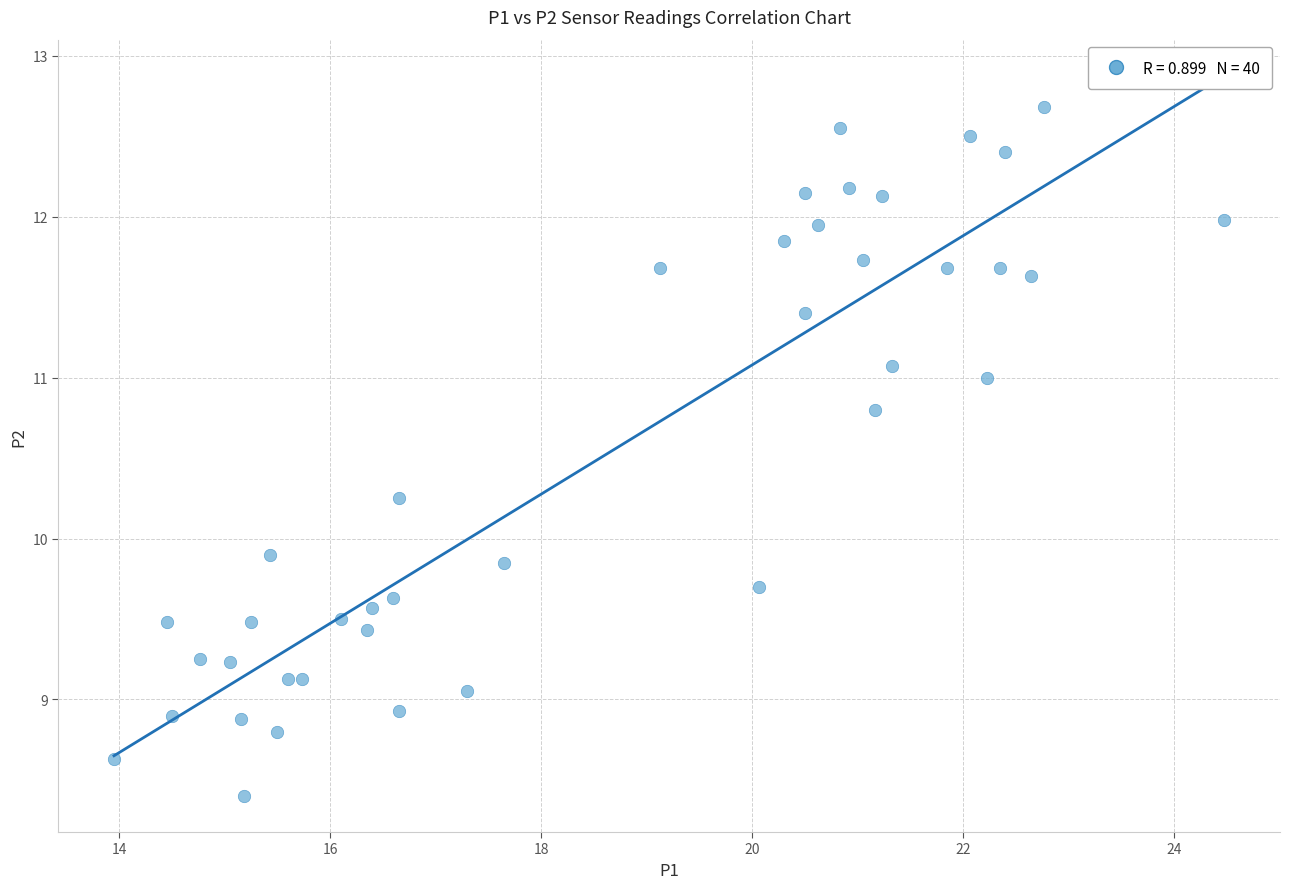

What Y value in the scatter plot is closest to 10?

9.9